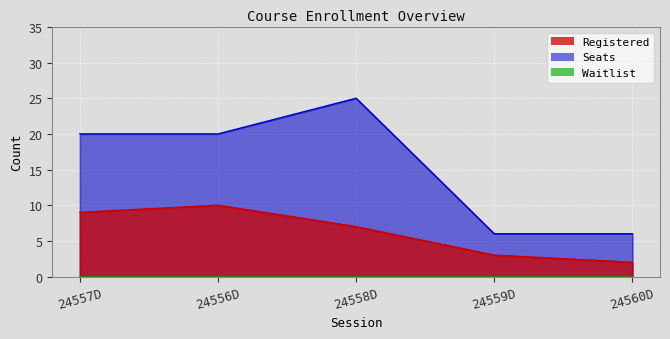

True or false: Registered and Seats intersect in this chart.

False